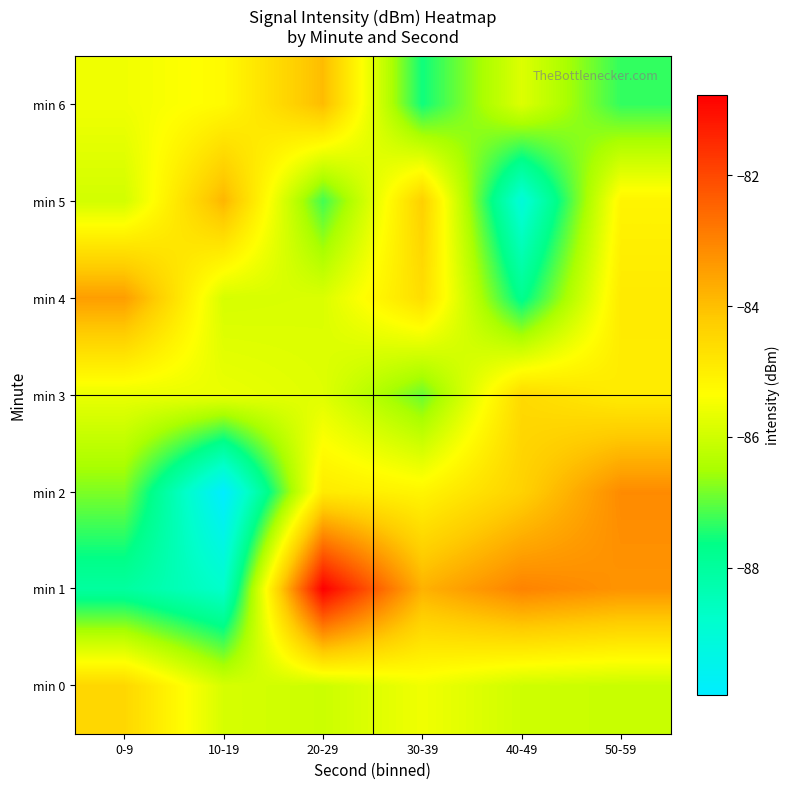

Reading right to left, transcribe all the data shown in this chart.

min 0: 50-59=-86.1	40-49=-86.0	30-39=-85.5	20-29=-86.0	10-19=-85.9	0-9=-84.5
min 1: 50-59=-83.3	40-49=-83.0	30-39=-83.8	20-29=-80.8	10-19=-88.8	0-9=-88.0
min 2: 50-59=-83.1	40-49=-84.3	30-39=-85.2	20-29=-84.9	10-19=-89.9	0-9=-86.8
min 3: 50-59=-85.0	40-49=-84.5	30-39=-86.9	20-29=-85.8	10-19=-85.6	0-9=-85.6
min 4: 50-59=-84.9	40-49=-87.8	30-39=-84.6	20-29=-85.8	10-19=-85.9	0-9=-83.4
min 5: 50-59=-85.1	40-49=-89.1	30-39=-84.3	20-29=-87.2	10-19=-83.8	0-9=-86.0
min 6: 50-59=-87.3	40-49=-85.8	30-39=-87.5	20-29=-84.0	10-19=-85.3	0-9=-85.5